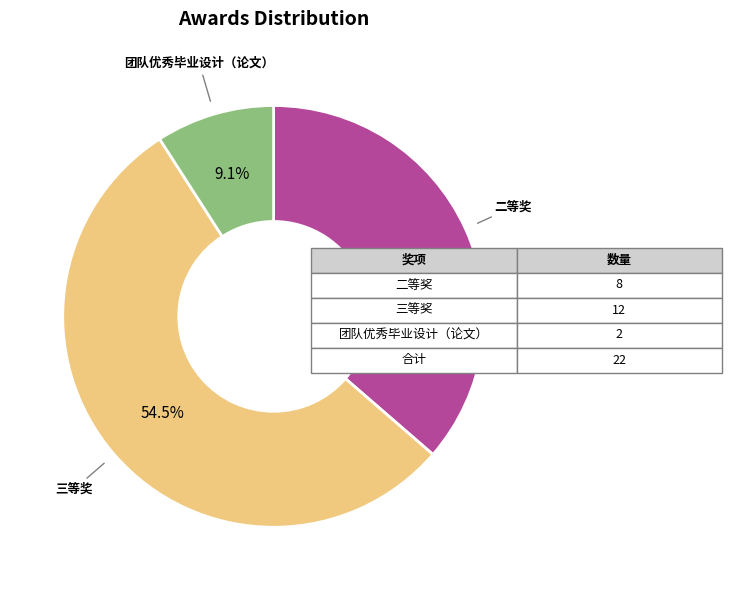

Is there a majority slice in this chart?

Yes